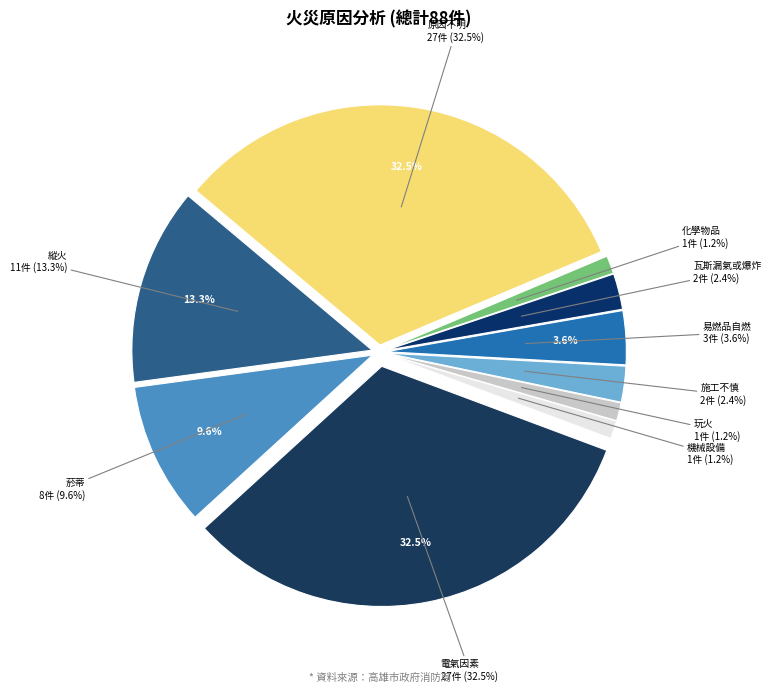

Which slice is the largest?

電氣因素